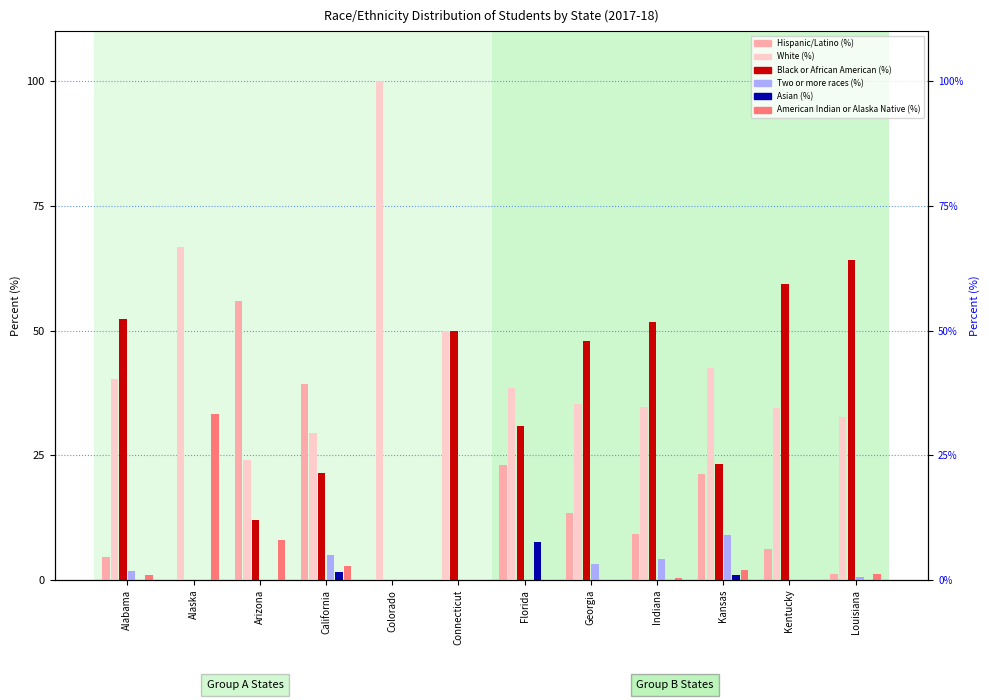

At which category does the chart reach its peak across all series?

Colorado